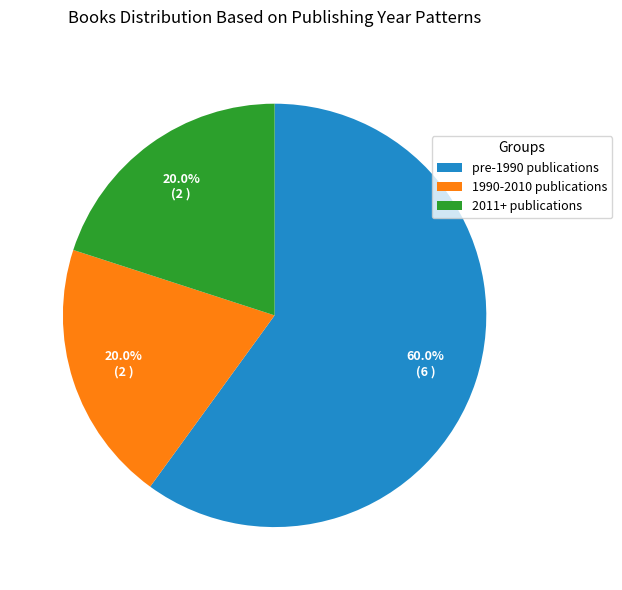

How many segments does this pie chart have?

3